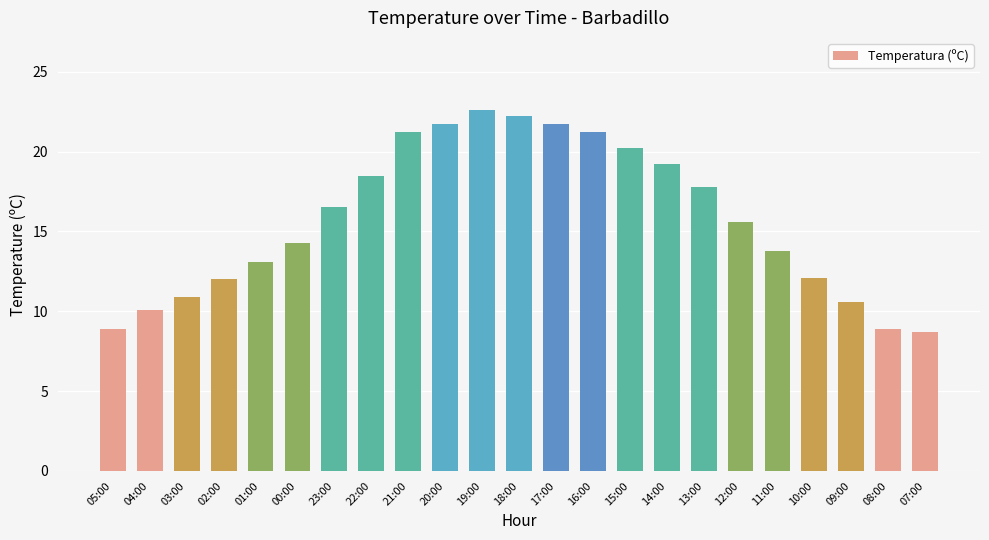

What is the label of the 23rd bar from the right?

05:00